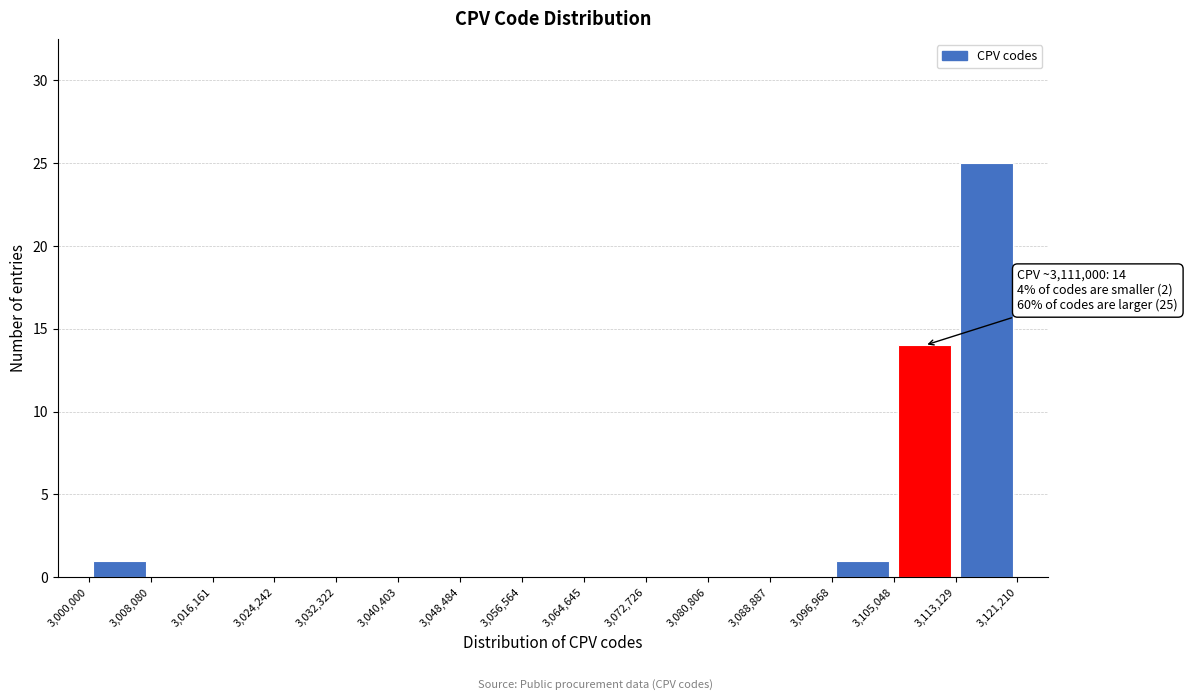

Which range on the x-axis has the tallest bar?

3,113,129 to 3,121,210